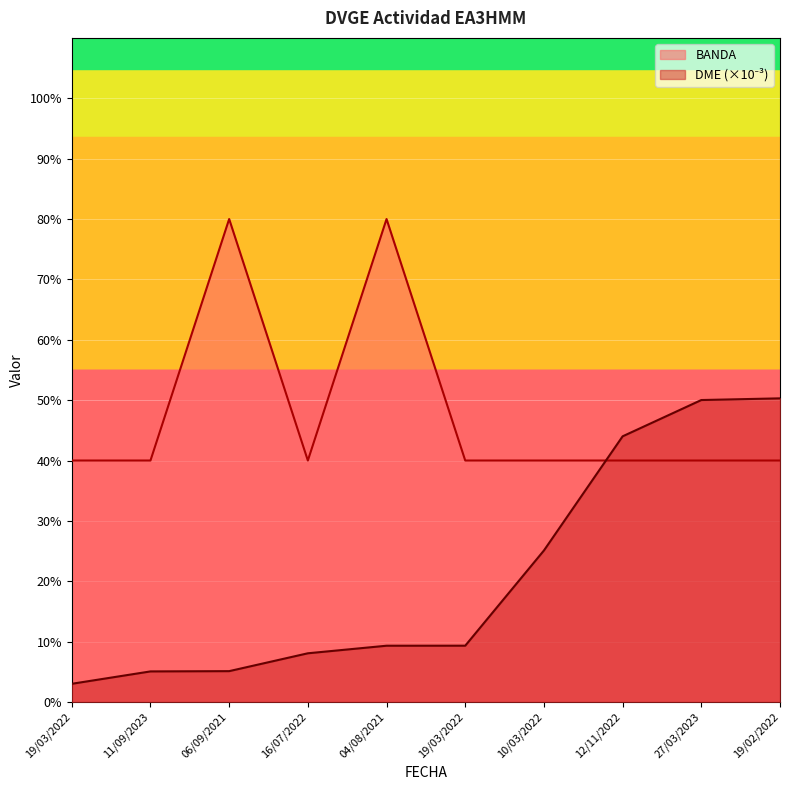

How many lines are shown in the chart?

2